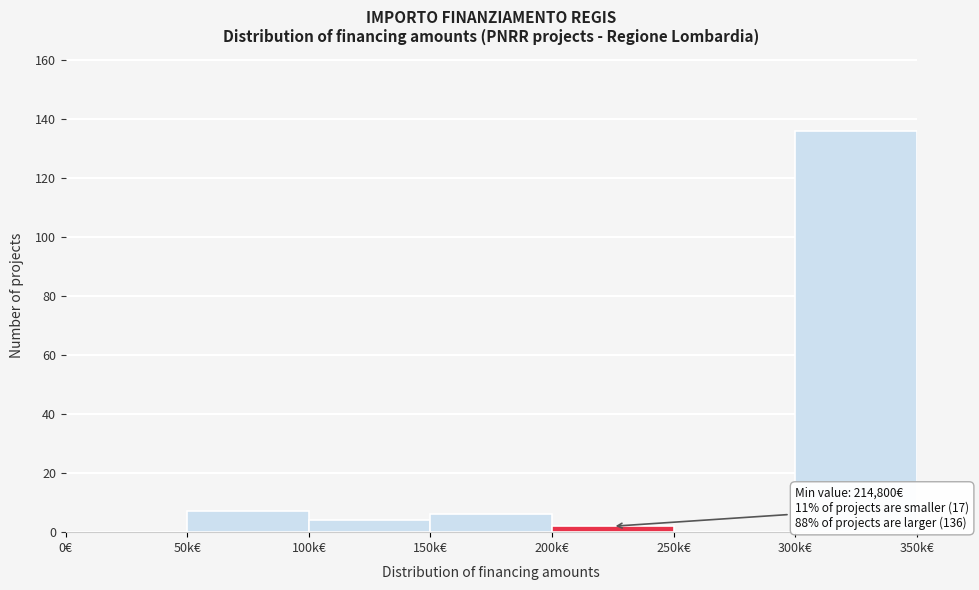

Reading left to right, what are all the values shown in this chart?

0€=0	50k€=7	100k€=4	150k€=6	200k€=2	250k€=0	300k€=136